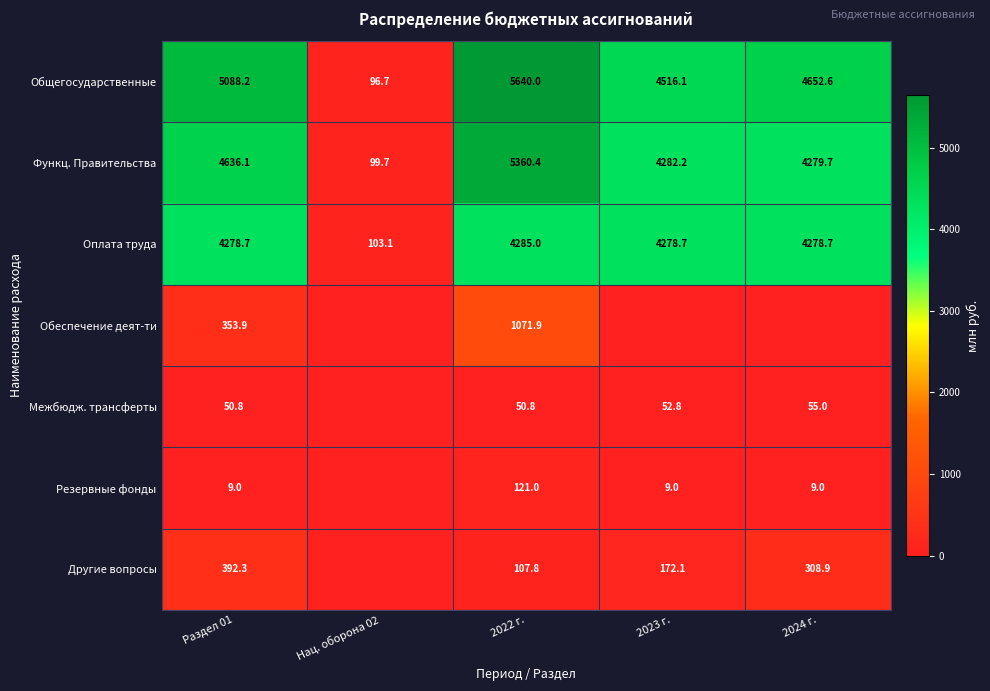

What is the approximate value of Общегосударственные at 2022 г.?

5640.0